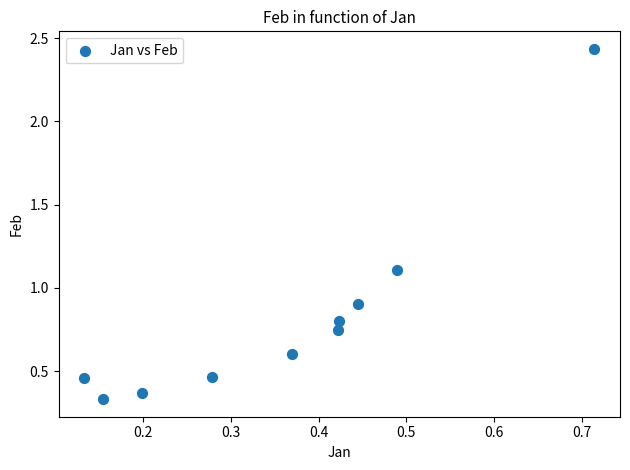

What is the range of Y values (max minus min)?

2.1